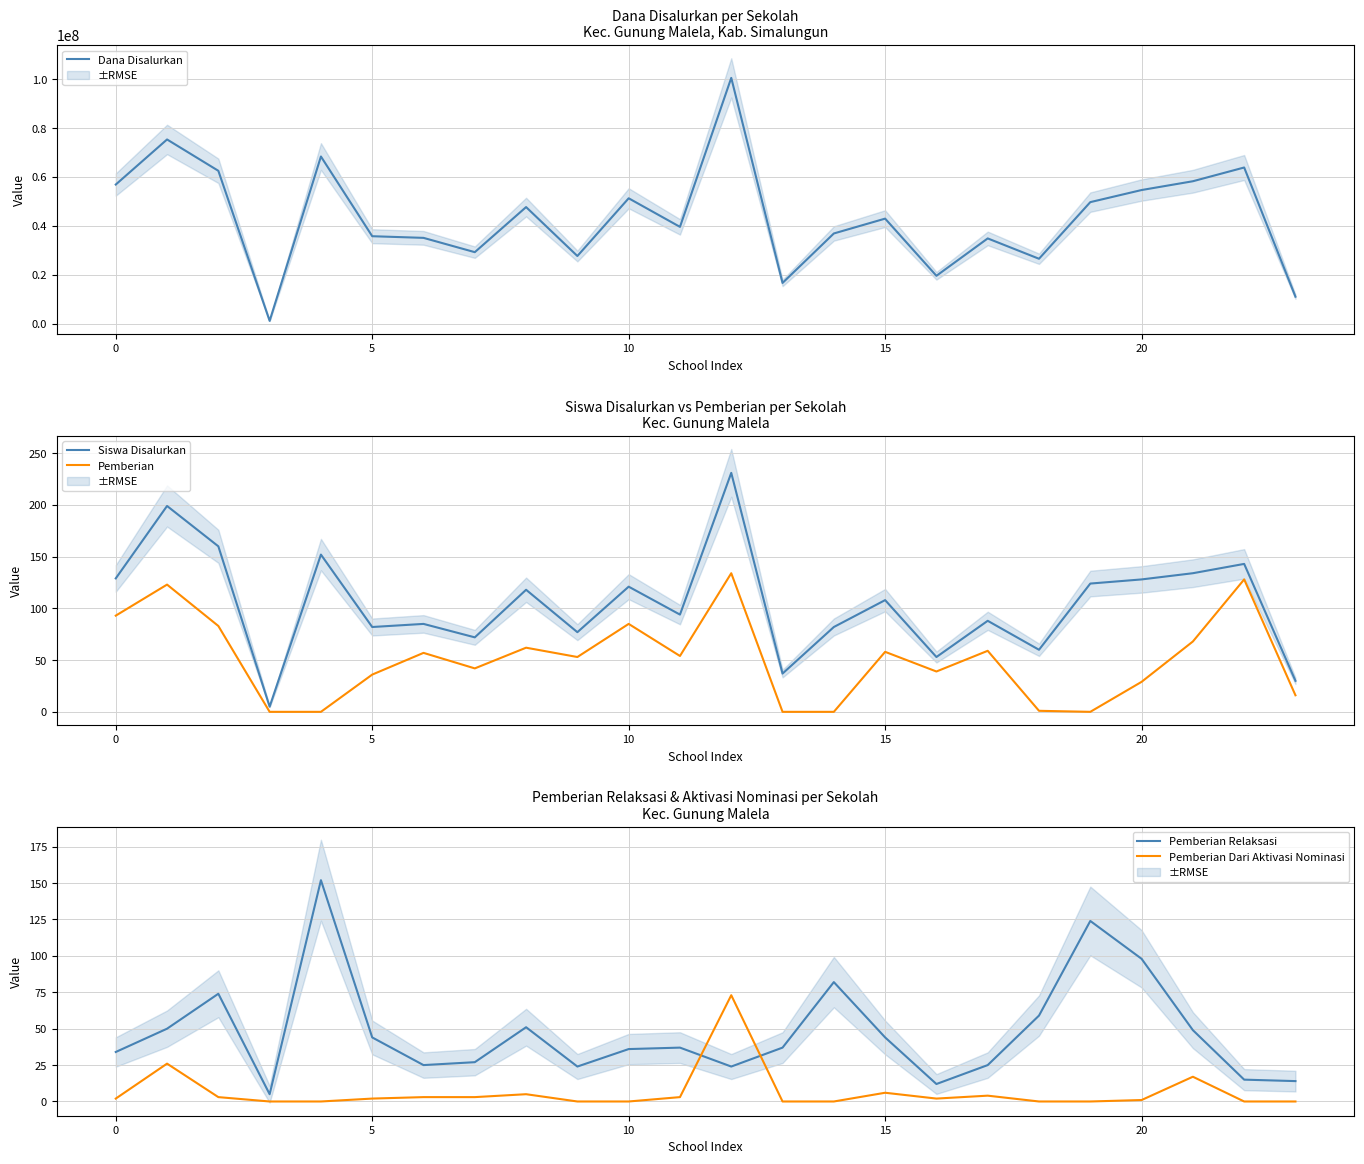

Which category has the highest value across all series?

12